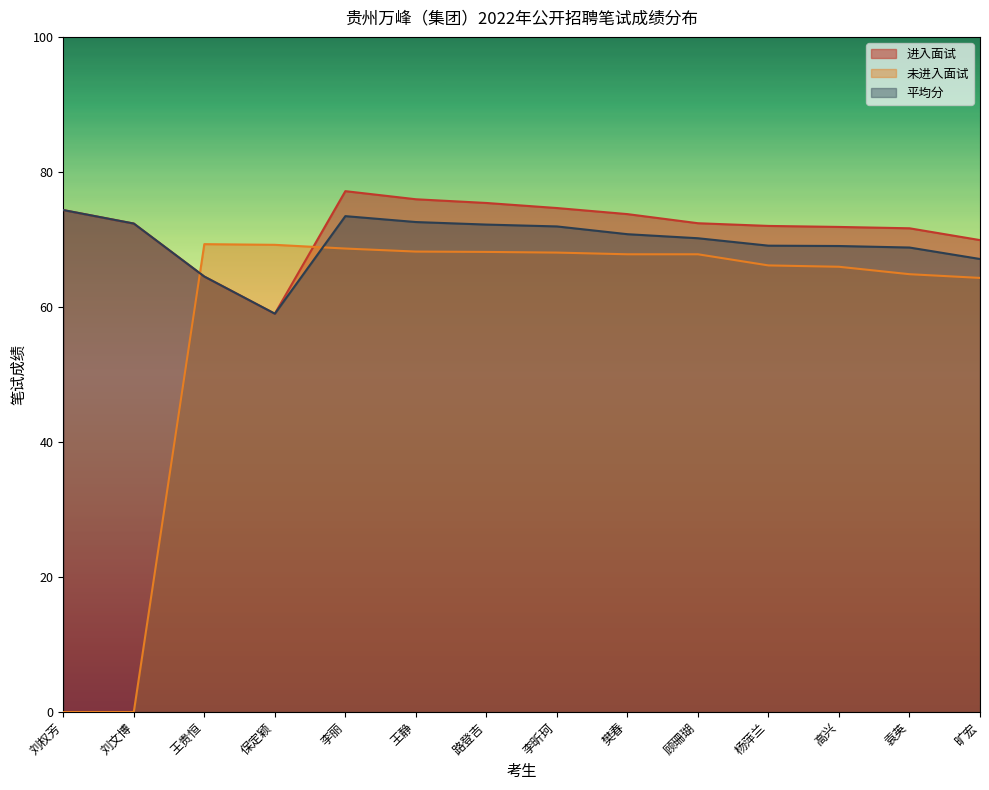

What is the approximate value of 平均分 at 保定颖?

59.0